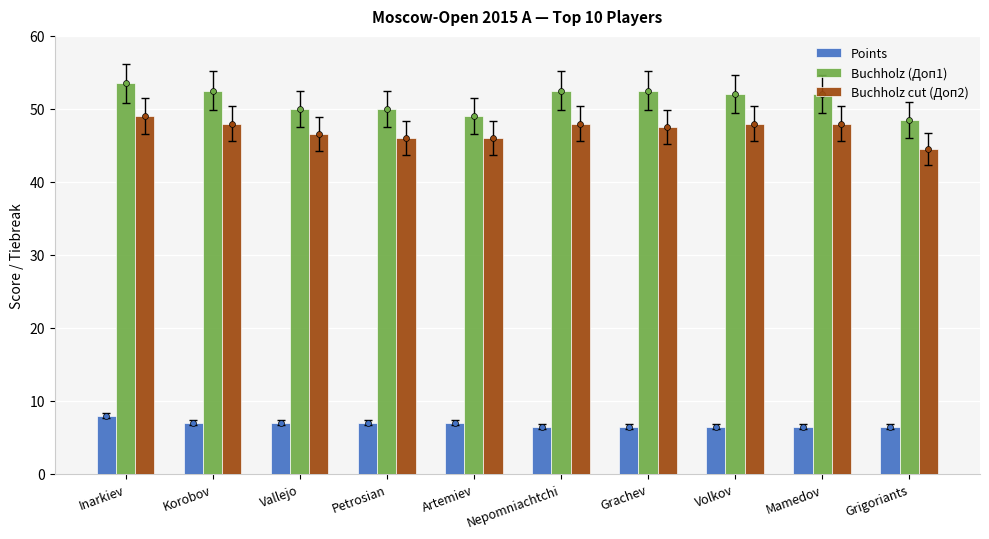

At which category is the sum across all series the highest?

Inarkiev